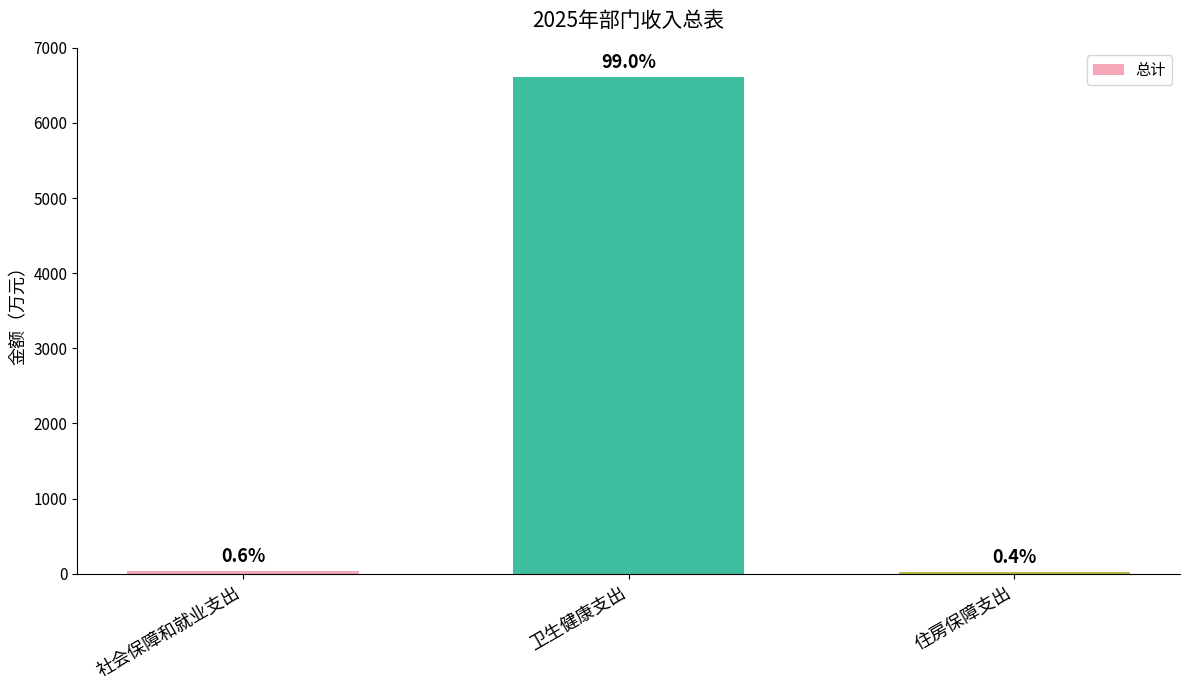

What is the smallest value displayed?

23.8